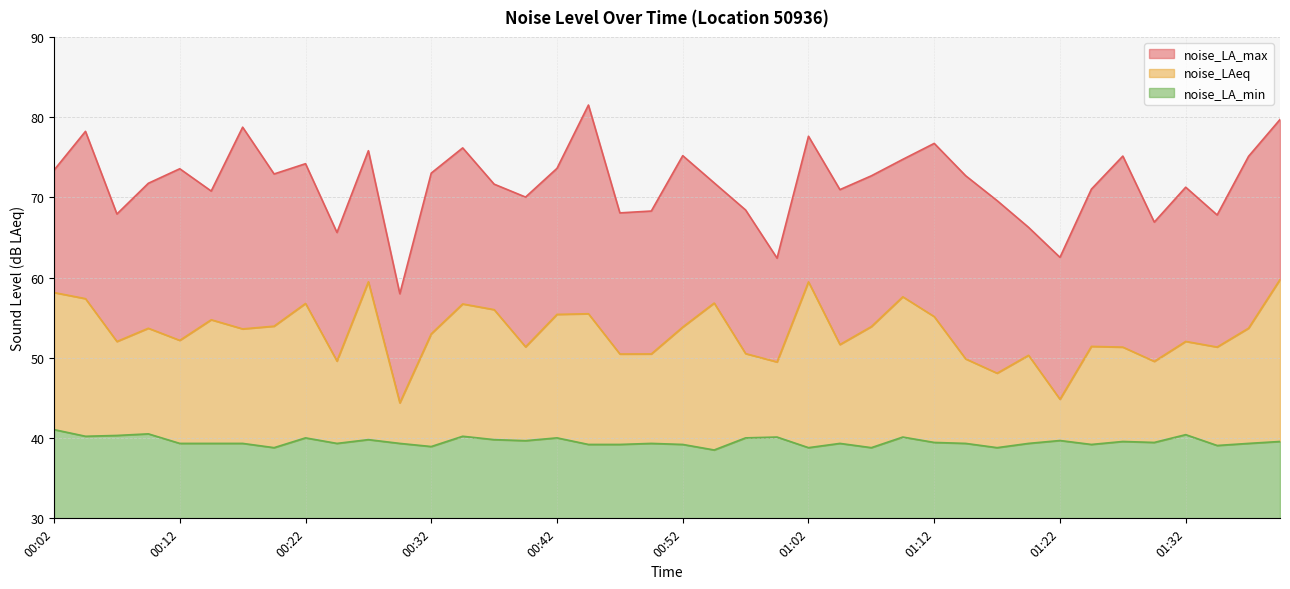

True or false: noise_LA_max and noise_LA_min cross at least once.

False